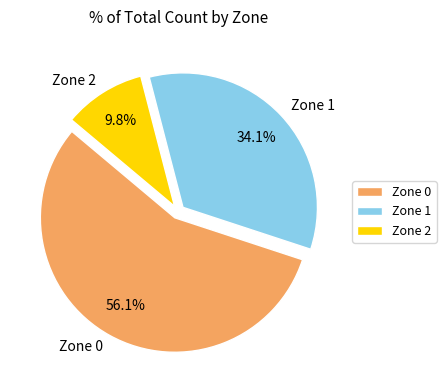

Count the number of slices in the pie.

3